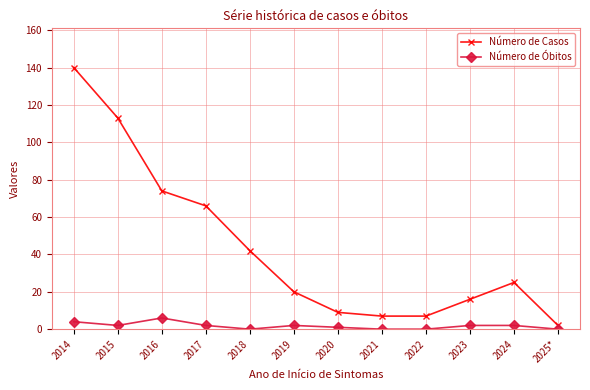

True or false: Número de Óbitos has more than 1 interior local peaks.

True